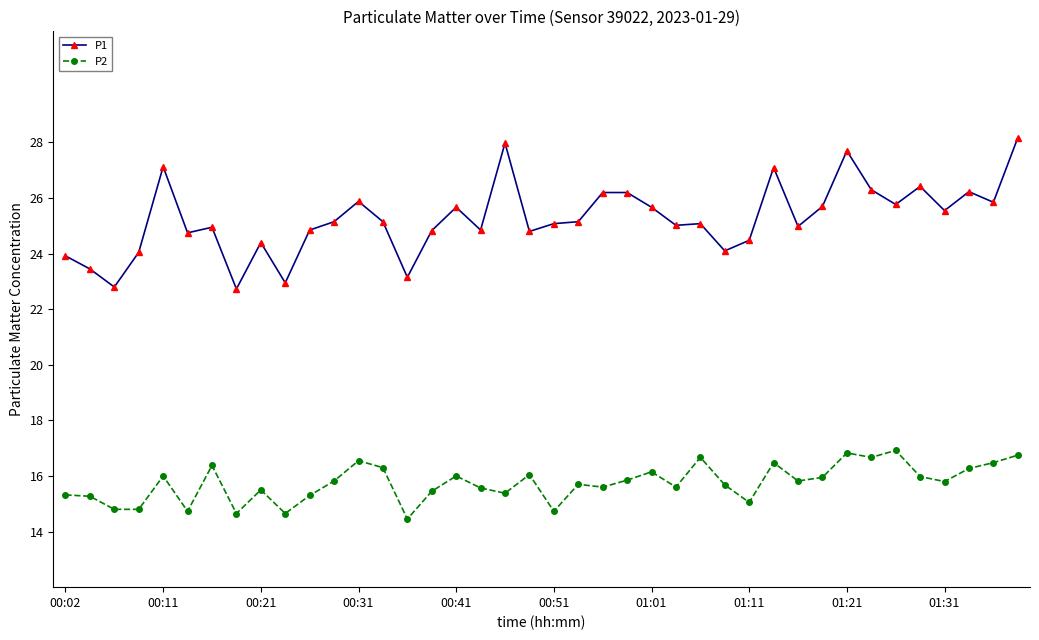

Rank the series by their average value, from lowest to highest.

P2, P1